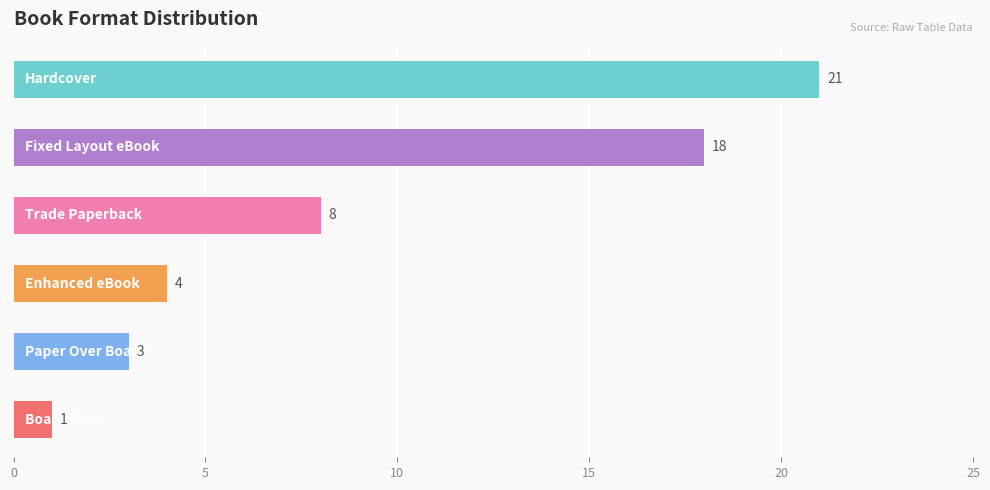

How many bars are there in total?

6